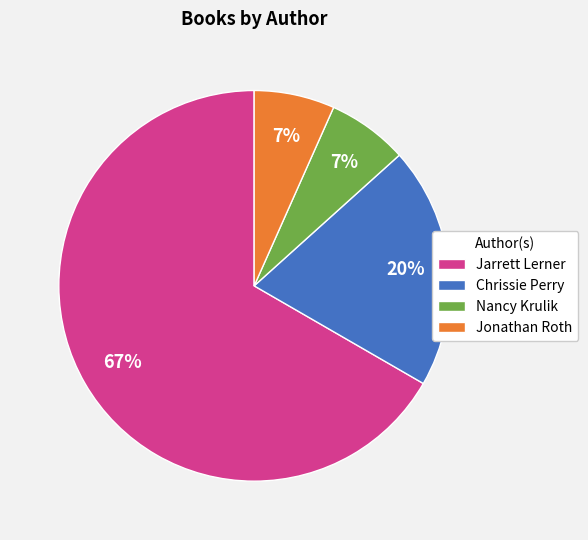

Between Jonathan Roth and Chrissie Perry, which is larger?

Chrissie Perry